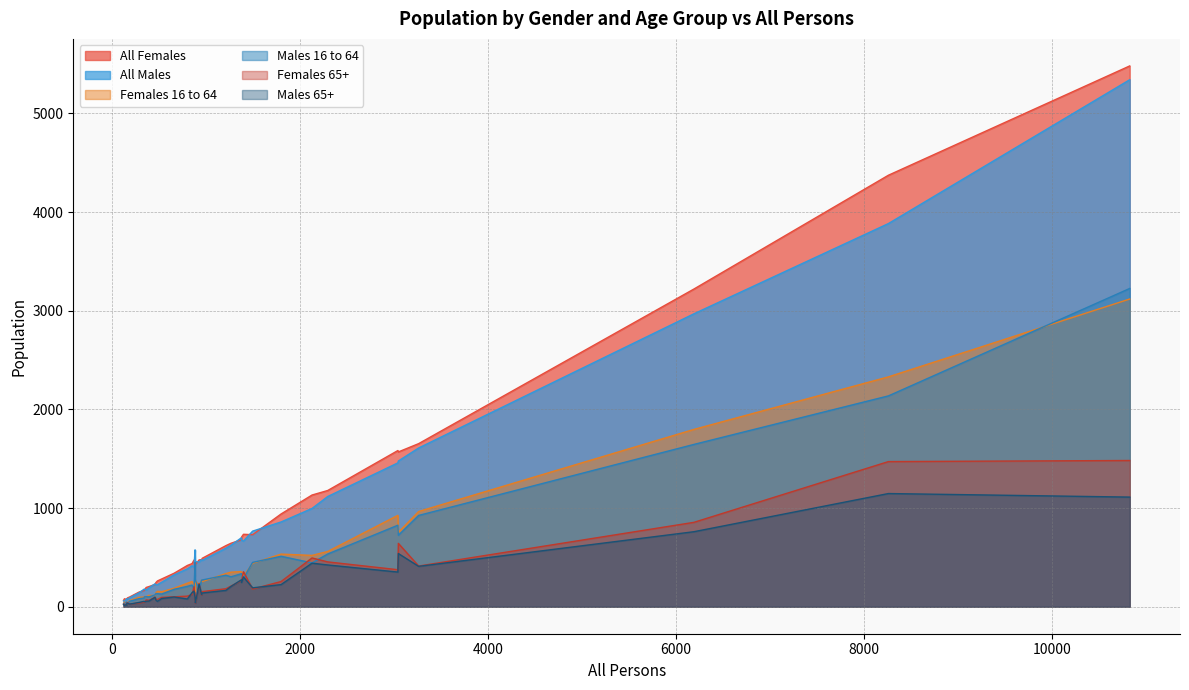

True or false: Males 16 to 64 and All Females cross at least once.

True